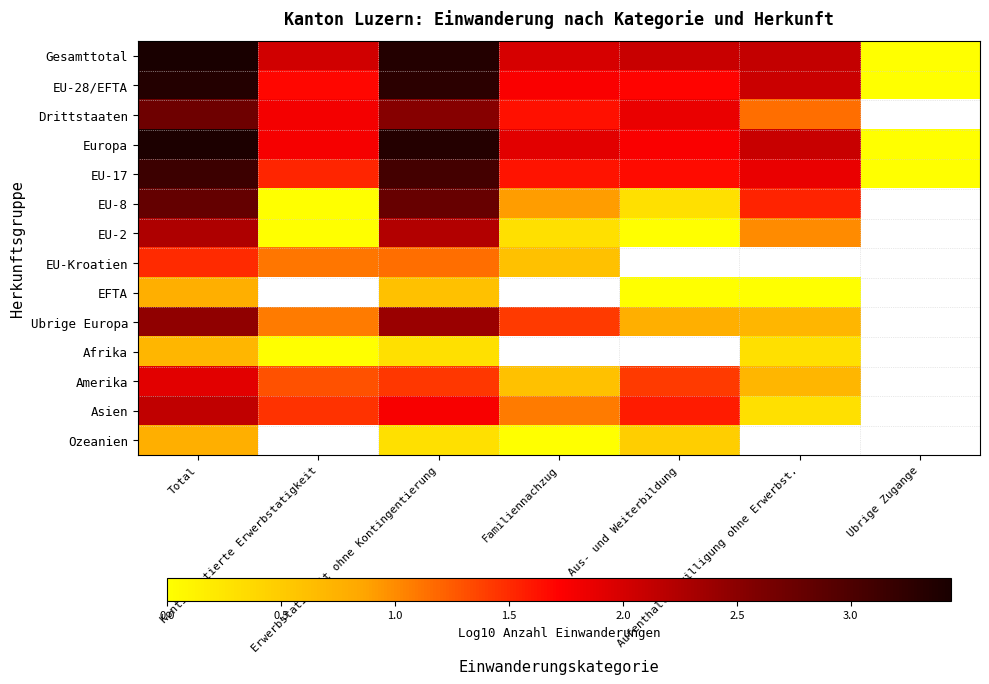

How many data points in Gesamttotal are less than 2?

2